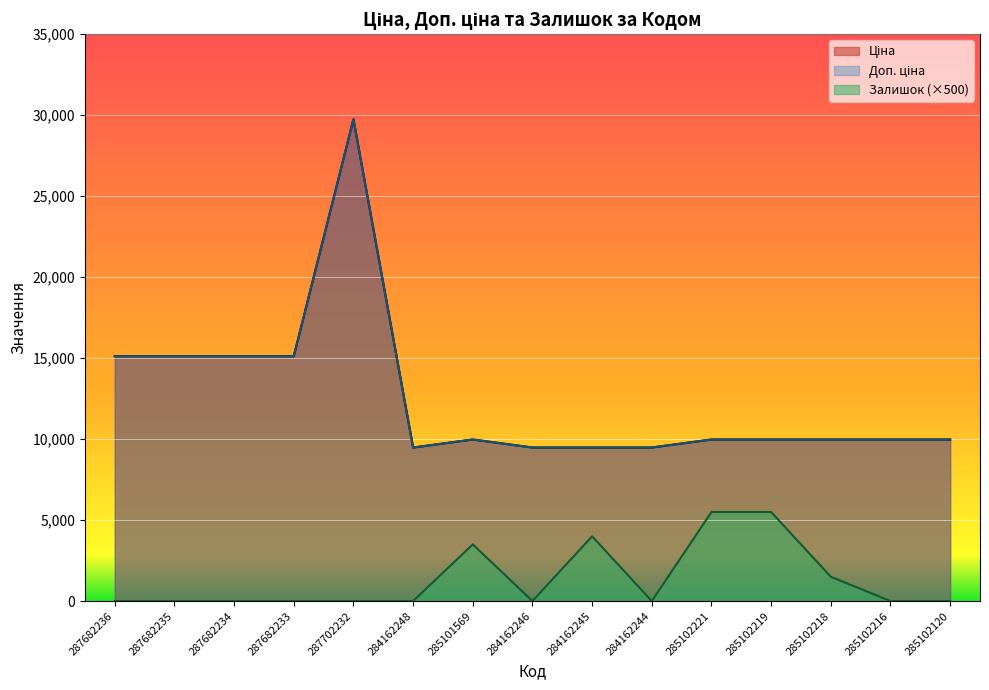

Reading left to right, extract all data points from this chart.

Ціна: 287682236=15120.0	287682235=15120.0	287682234=15120.0	287682233=15120.0	287702232=29747.2	284162248=9480.1	285101569=9975.0	284162246=9480.1	284162245=9480.1	284162244=9480.1	285102221=9975.0	285102219=9975.0	285102218=9975.0	285102216=9975.0	285102120=9975.0
Доп. ціна: 287682236=15120.0	287682235=15120.0	287682234=15120.0	287682233=15120.0	287702232=29747.2	284162248=9480.1	285101569=9975.0	284162246=9480.1	284162245=9480.1	284162244=9480.1	285102221=9975.0	285102219=9975.0	285102218=9975.0	285102216=9975.0	285102120=9975.0
Залишок: 287682236=0.0	287682235=0.0	287682234=0.0	287682233=0.0	287702232=0.0	284162248=0.0	285101569=3500.0	284162246=0.0	284162245=4000.0	284162244=0.0	285102221=5500.0	285102219=5500.0	285102218=1500.0	285102216=0.0	285102120=0.0